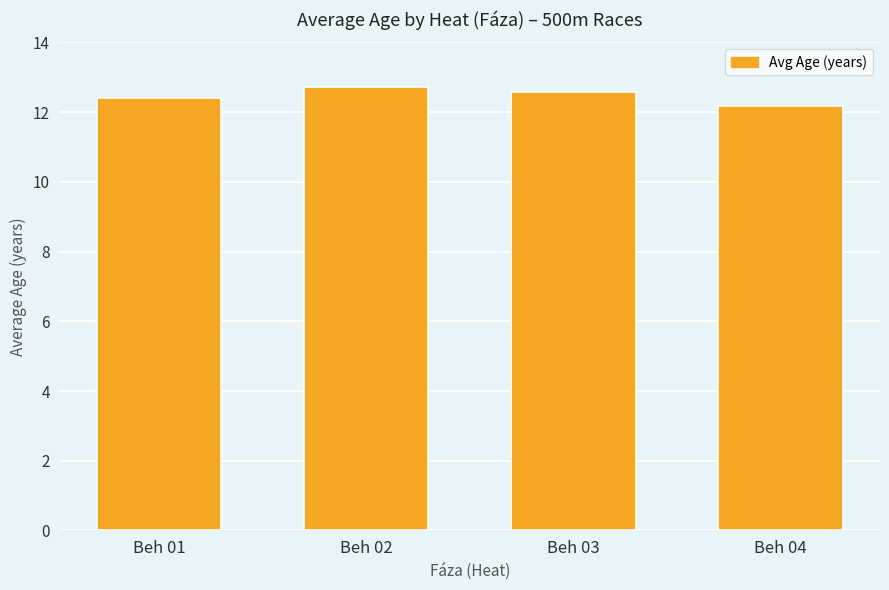

What is the sum of the values at Beh 02 and Beh 04?

24.9